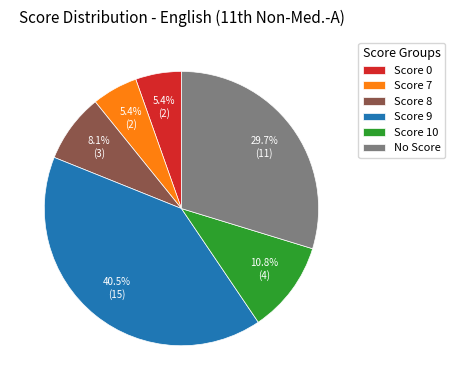

To the nearest percent, what is the combined percentage of Score 9 and Score 8?

49%